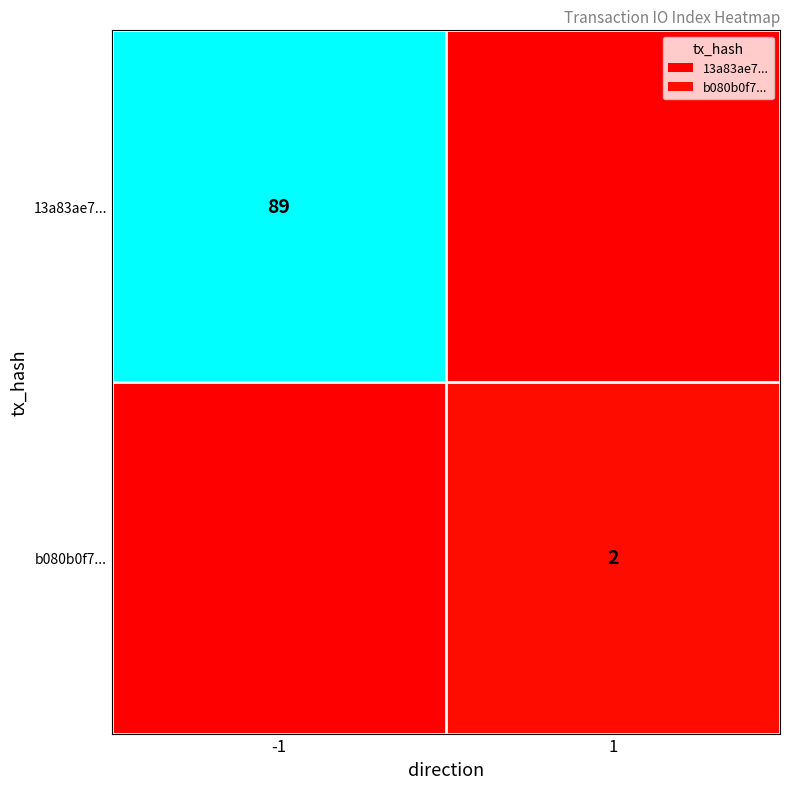

The b080b0f7... series shows 3 at 1. True or false?

False